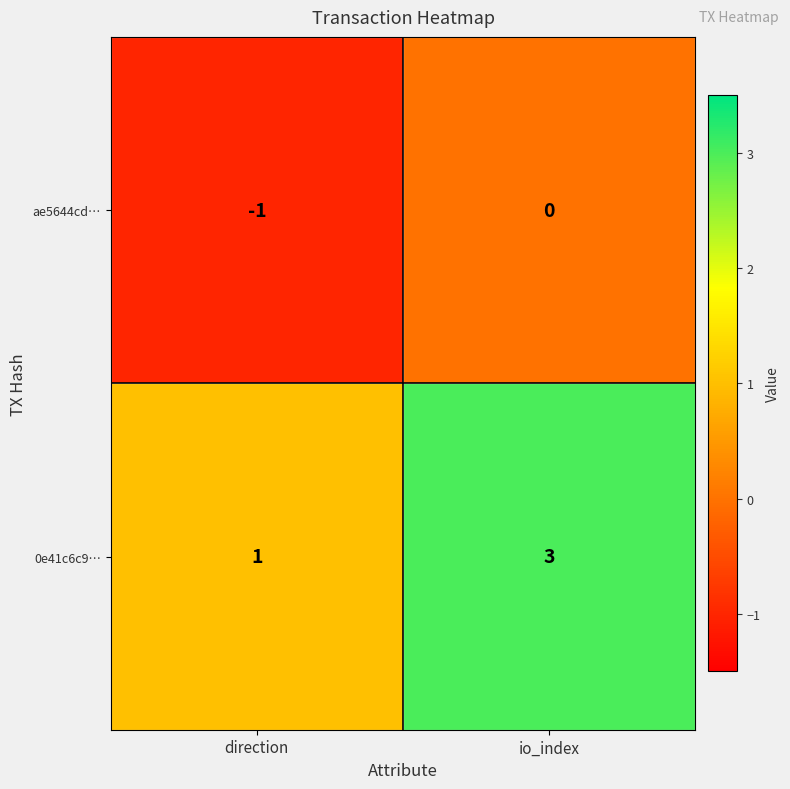

Which series has the largest range (max minus min)?

0e41c6c9…